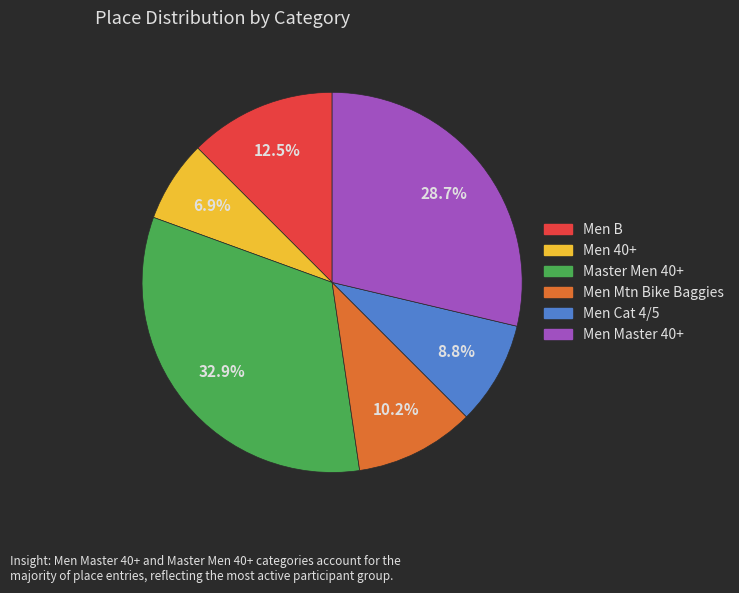

Count the number of slices in the pie.

6